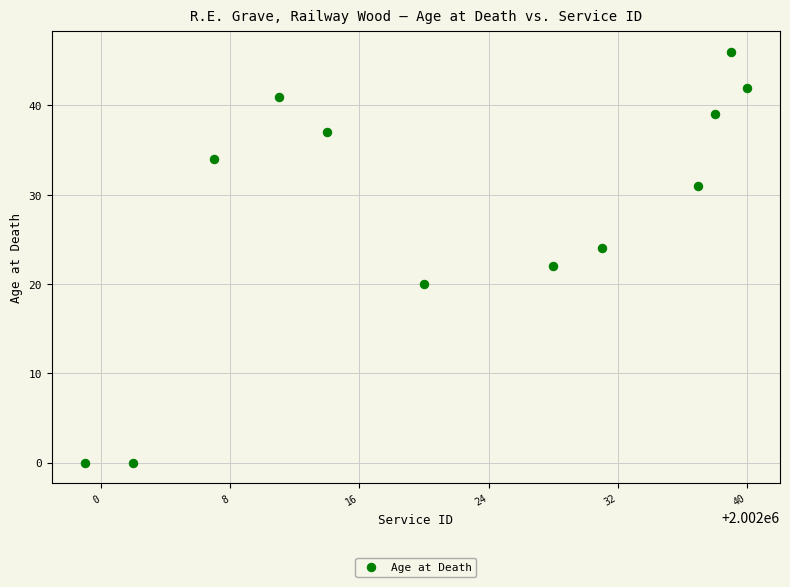

What is the range of Y values (max minus min)?

46